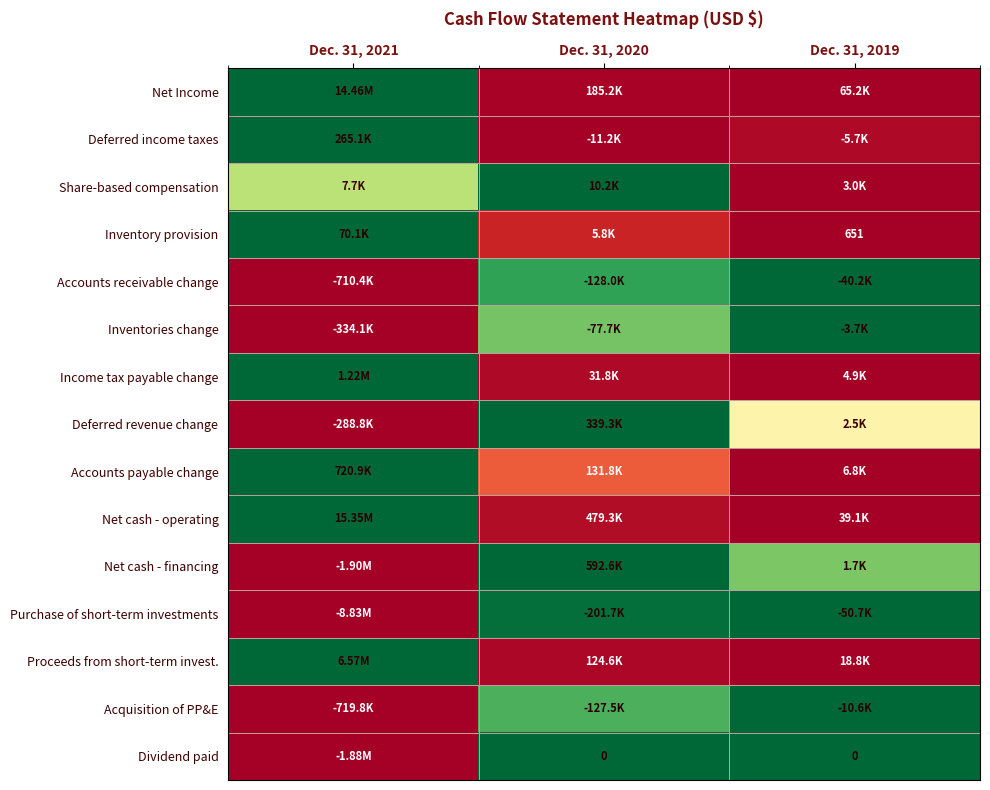

At how many categories does at least one series exceed 0?

3